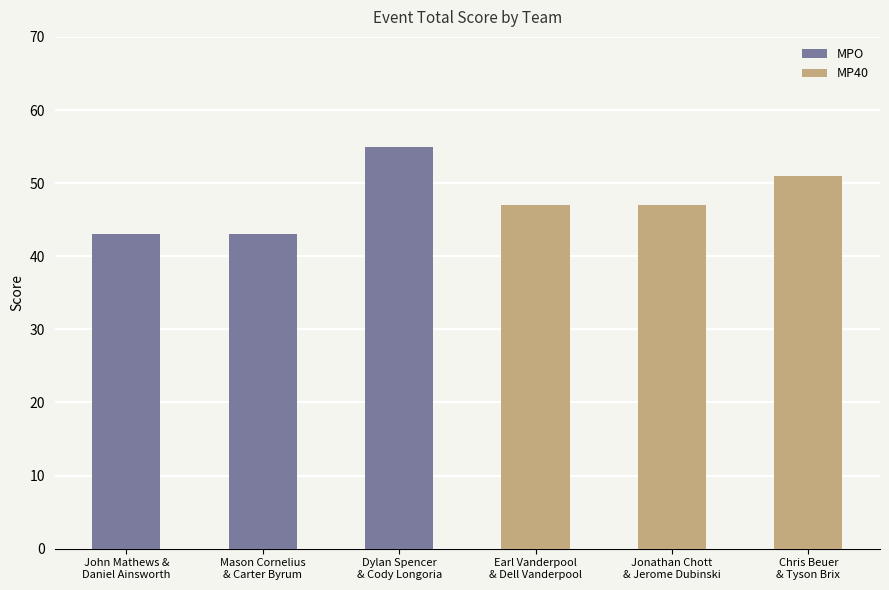

What is the minimum value for event_total_score?

43